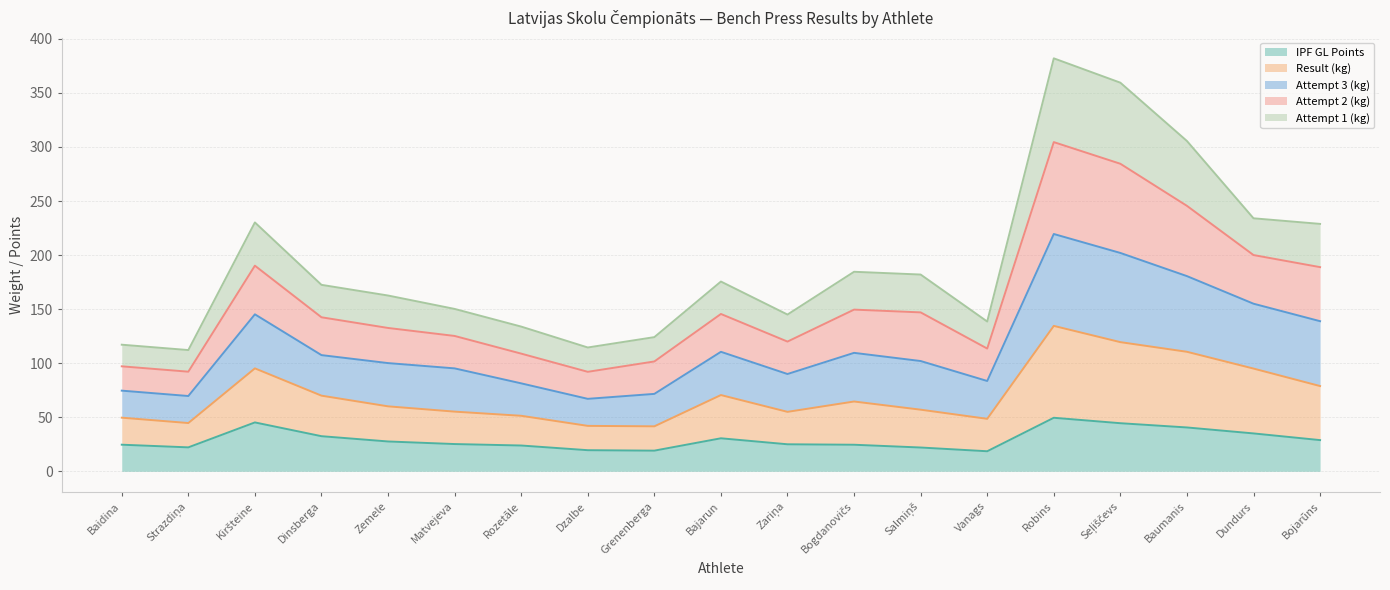

What is the total value across all series at Grenenberga?

124.1